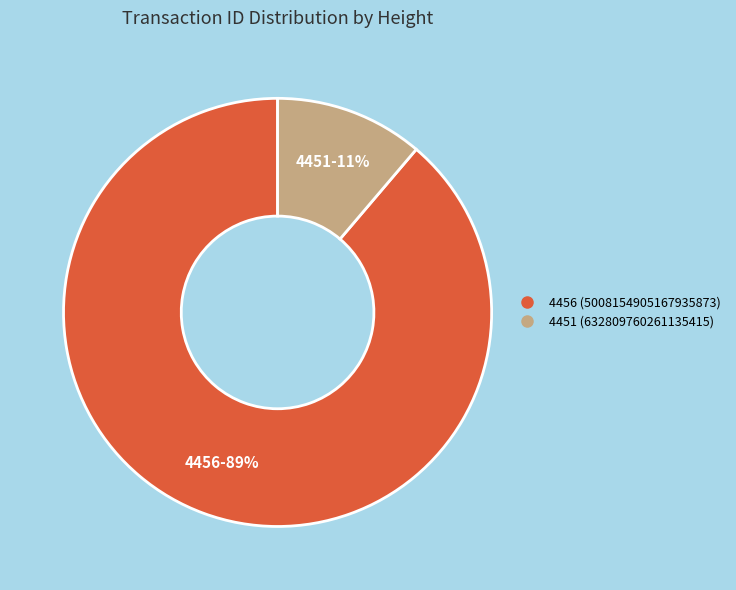

Does any single category account for the majority?

Yes